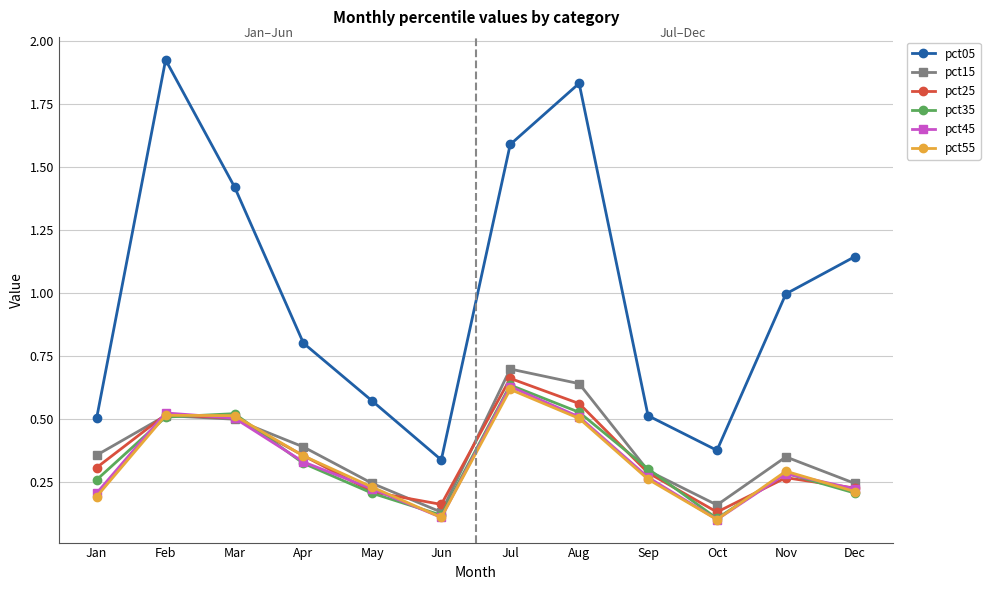

Is the value of pct55 at Jan greater than the value of pct05 at Sep?

No